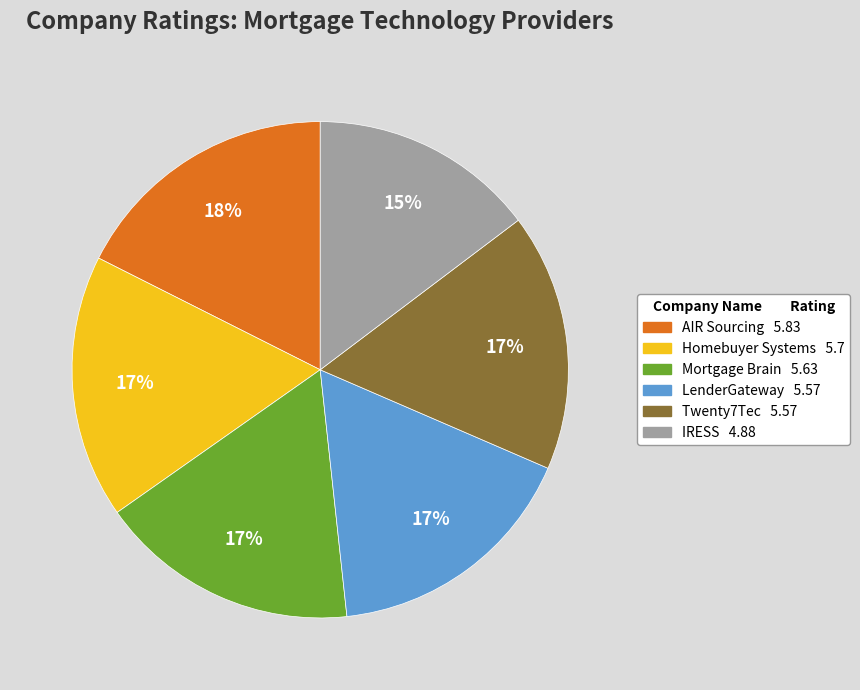

Does any single category account for the majority?

No